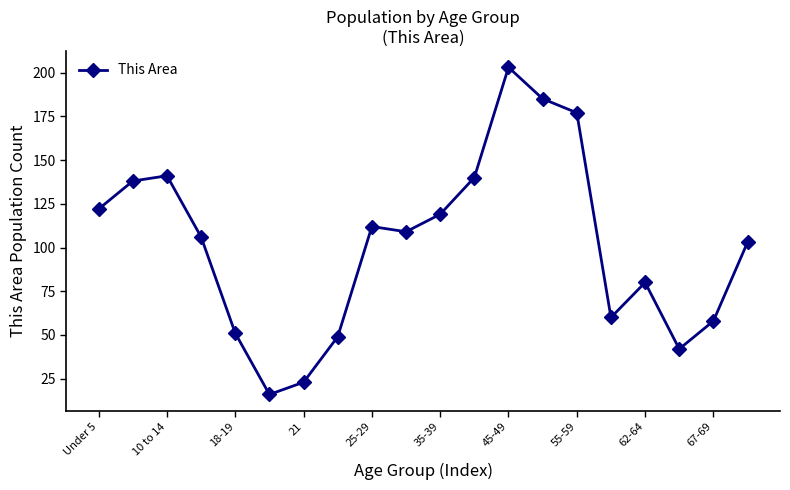

What is the average value?

102